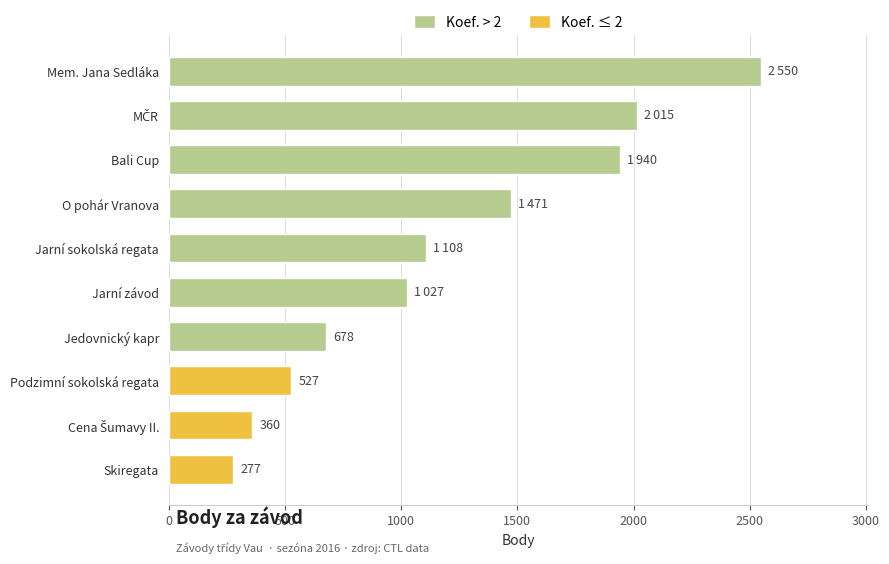

True or false: the data shows 1690 at Jarní sokolská regata.

False